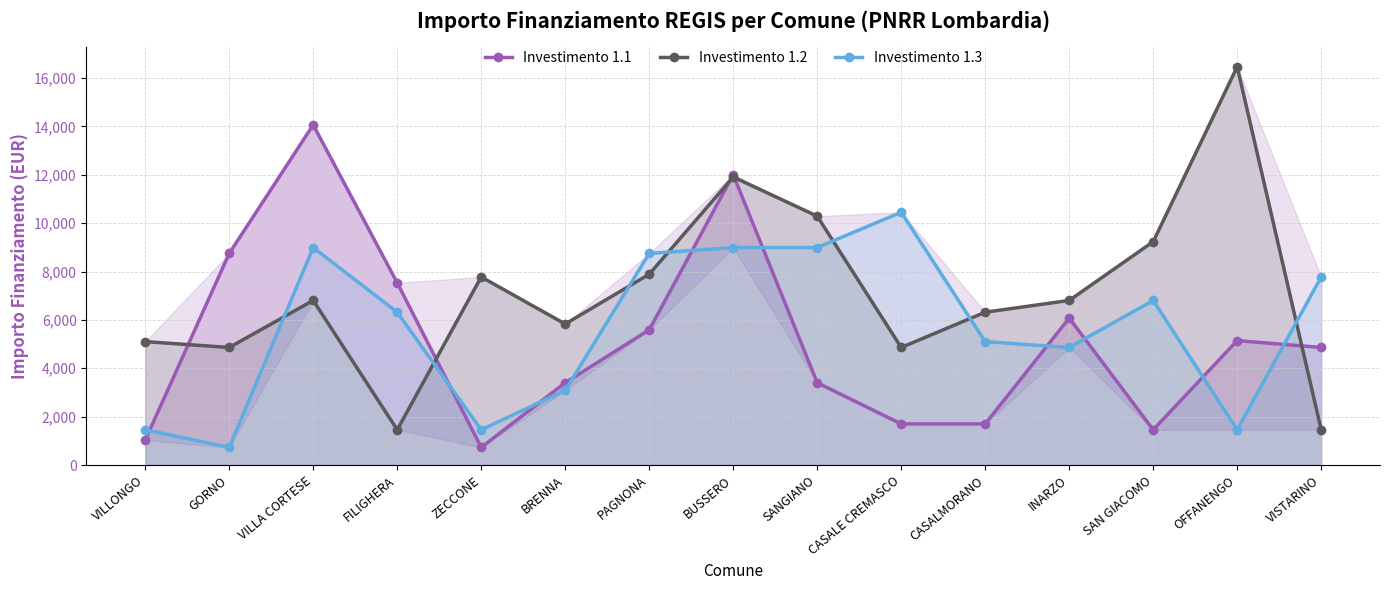

Rank the series at SAN GIACOMO from lowest to highest value.

Investimento 1.1, Investimento 1.3, Investimento 1.2